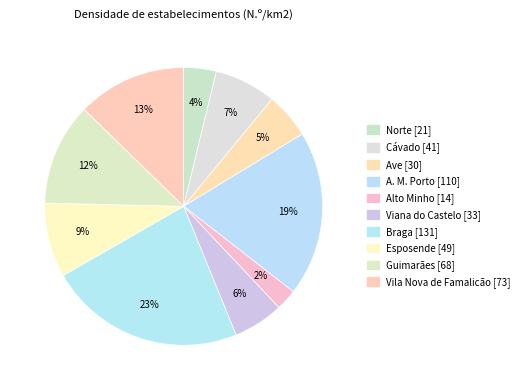

How many slices are in this pie chart?

10